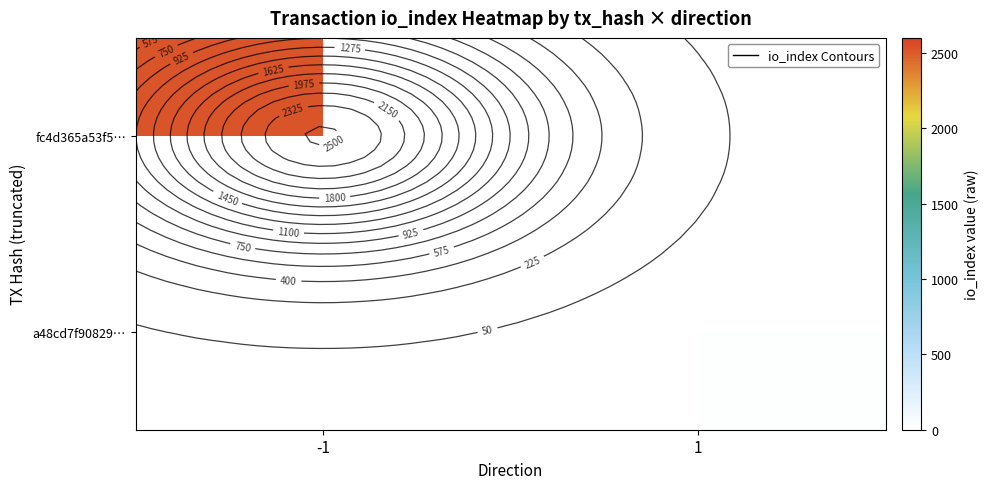

How many values in fc4d365a53f5… are above zero?

1